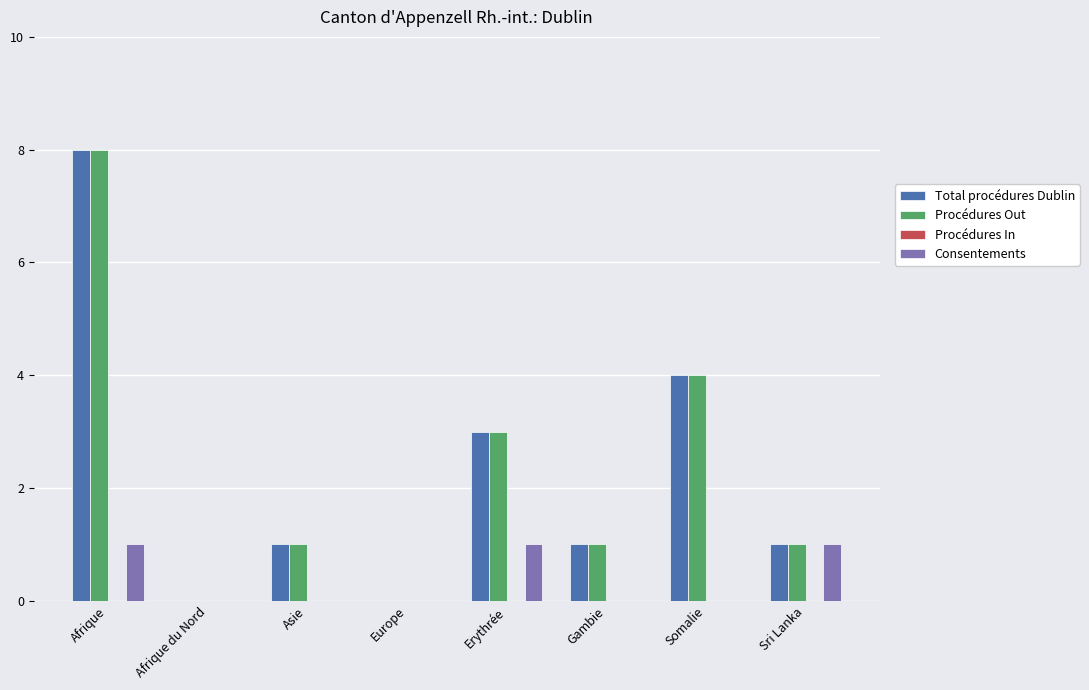

Are the bars grouped side by side (vs. stacked)?

Yes